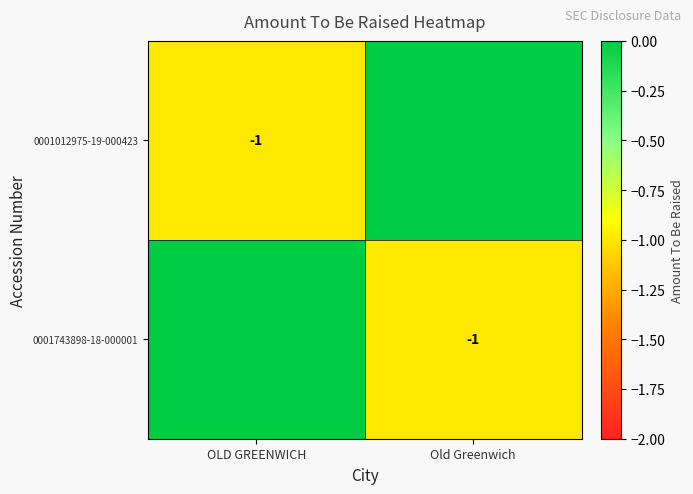

At which category is the sum across all series the highest?

OLD GREENWICH